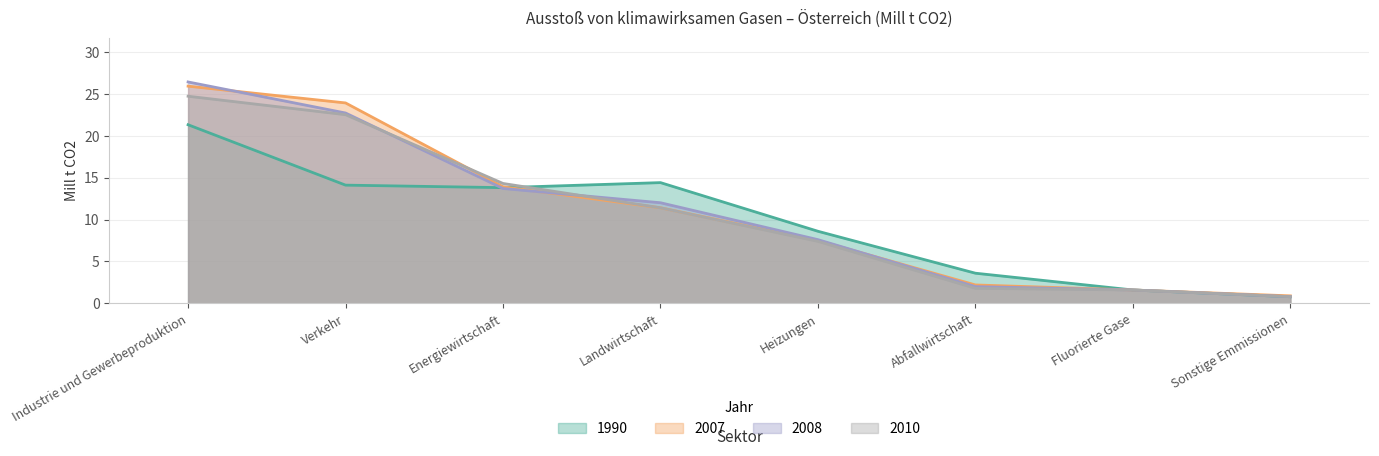

What is the lowest value of the 2008 series?

0.8